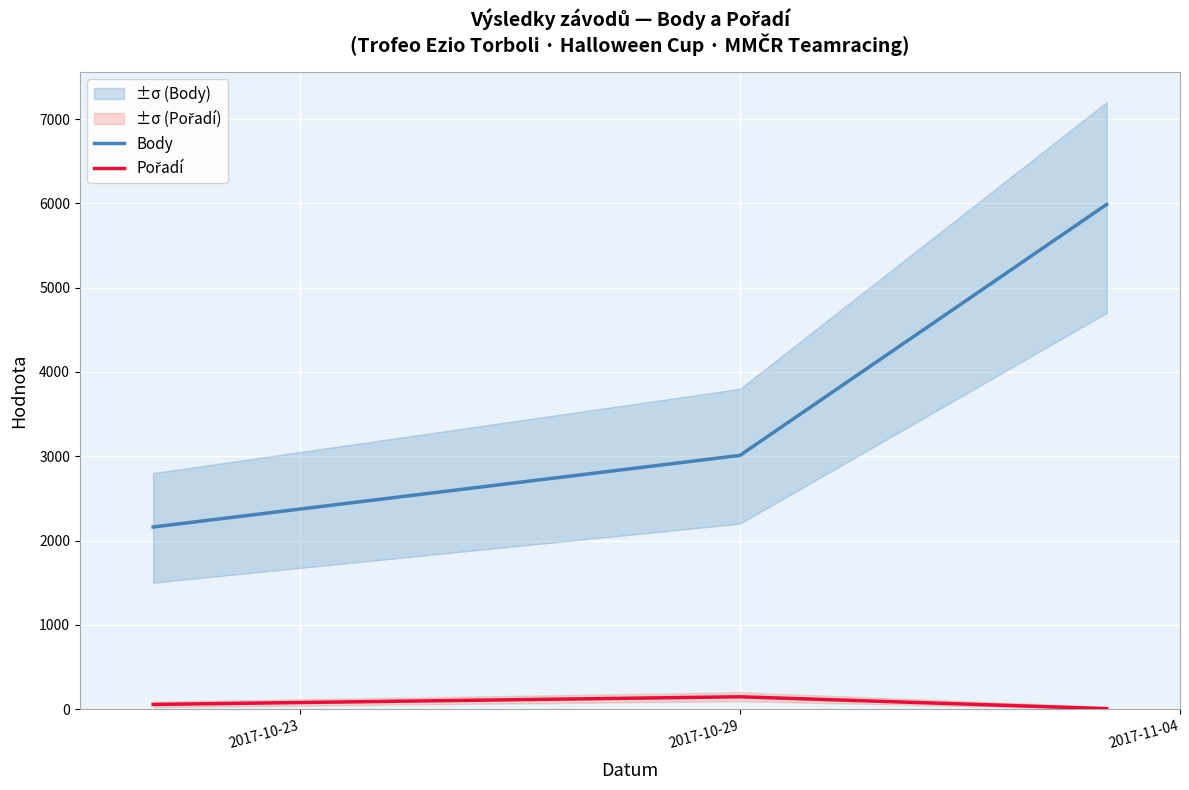

How many values in the Body series are below 3010?

1